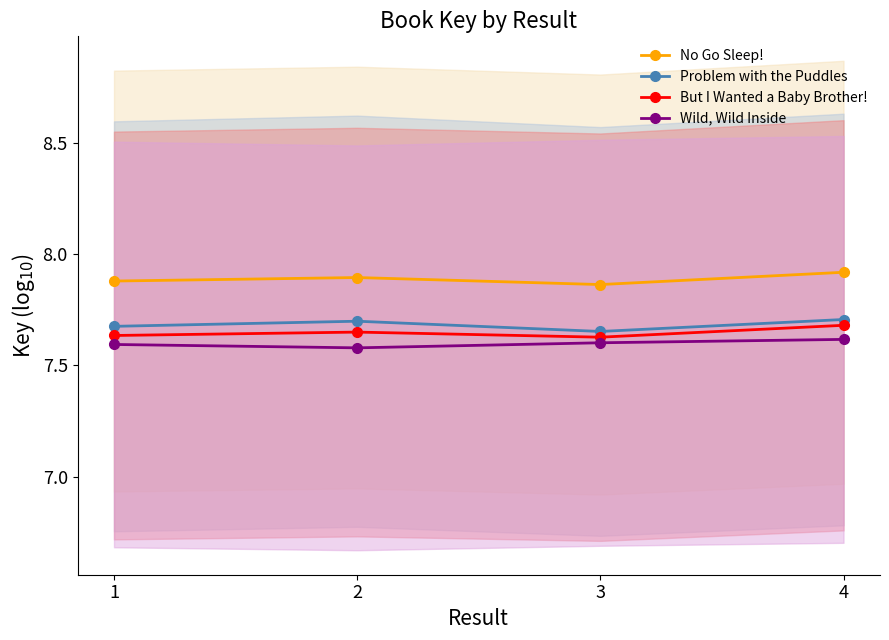

The But I Wanted a Baby Brother! series shows 12.5 at 3. True or false?

False